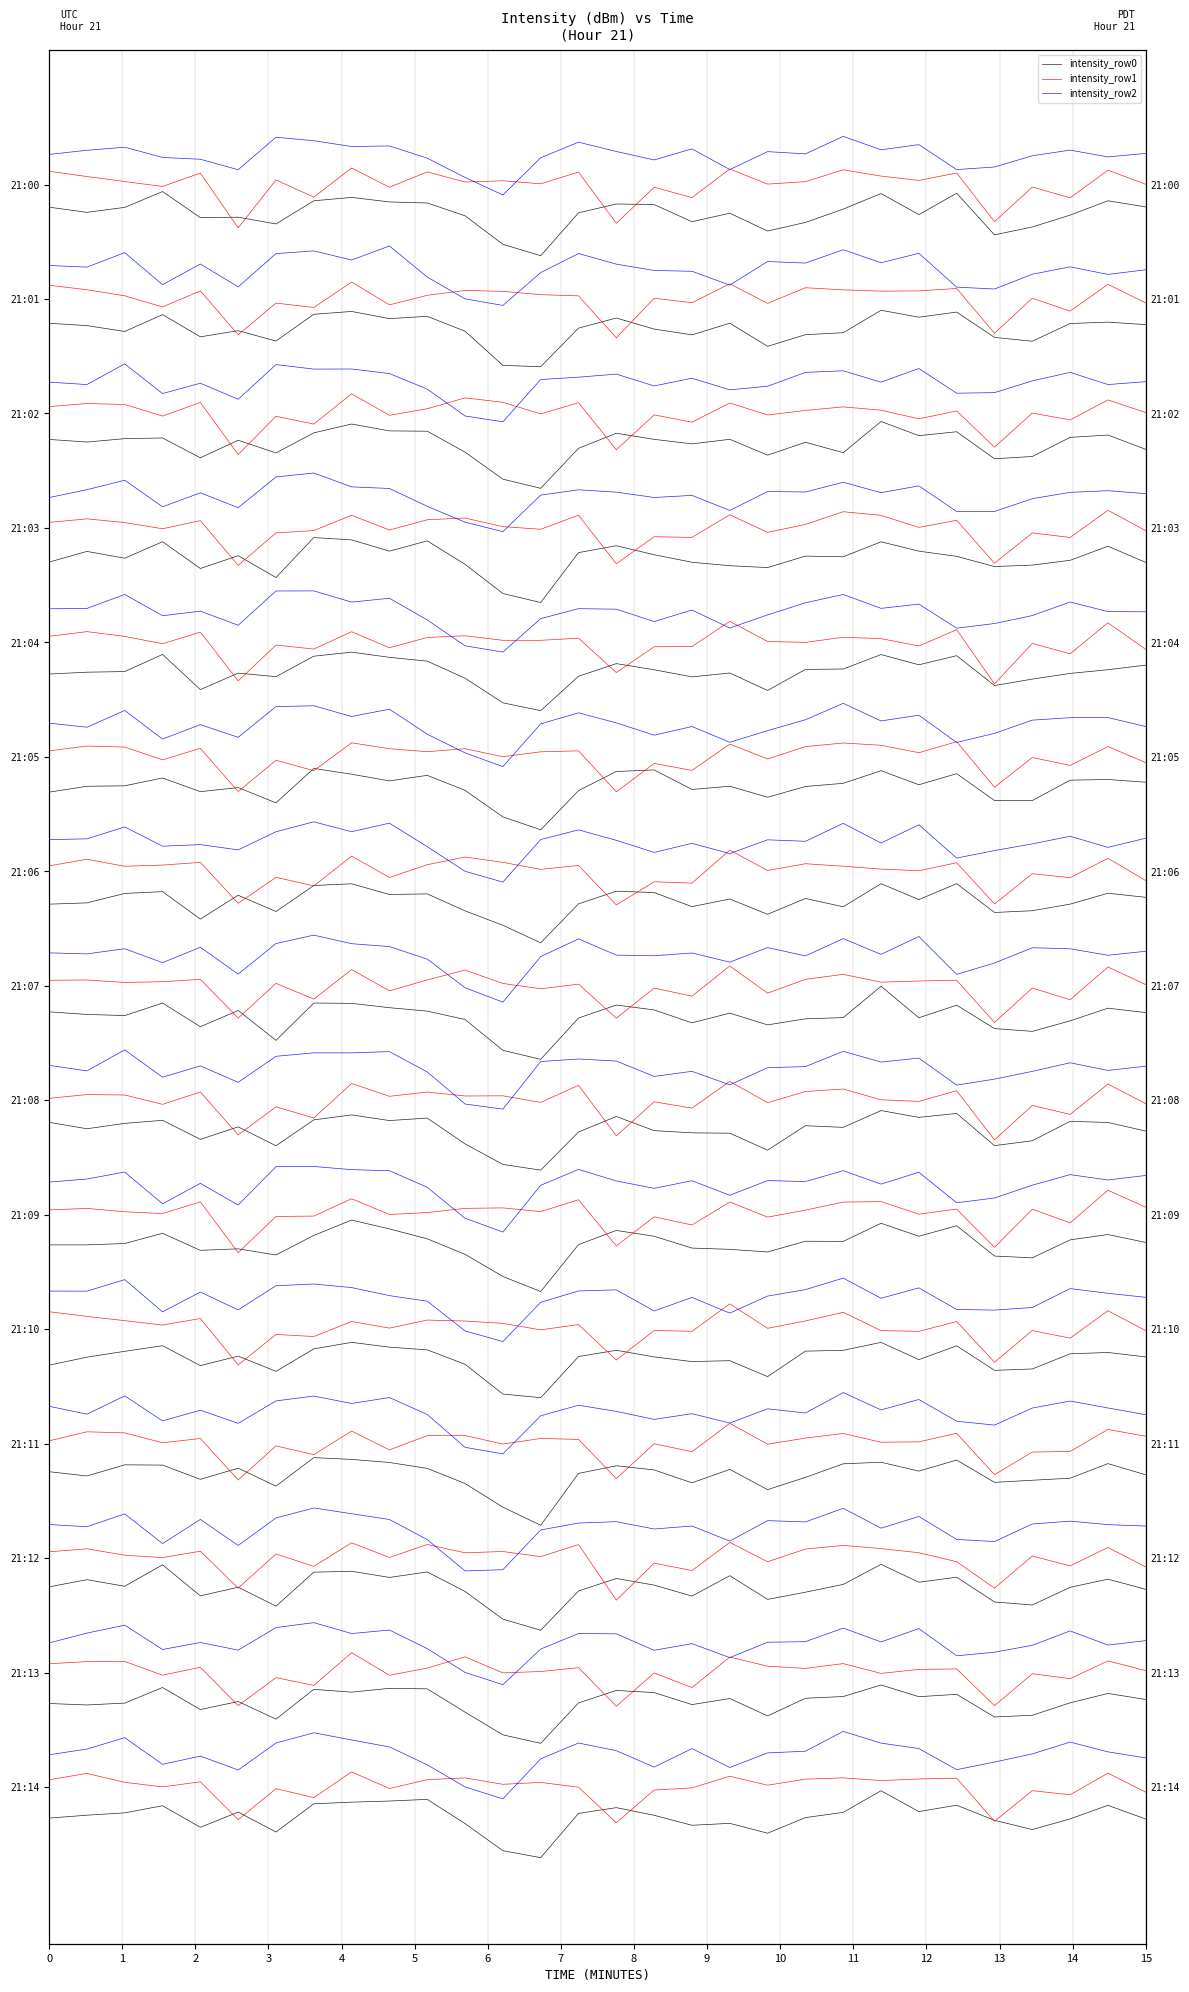

Is this an area chart (filled region under the line)?

No